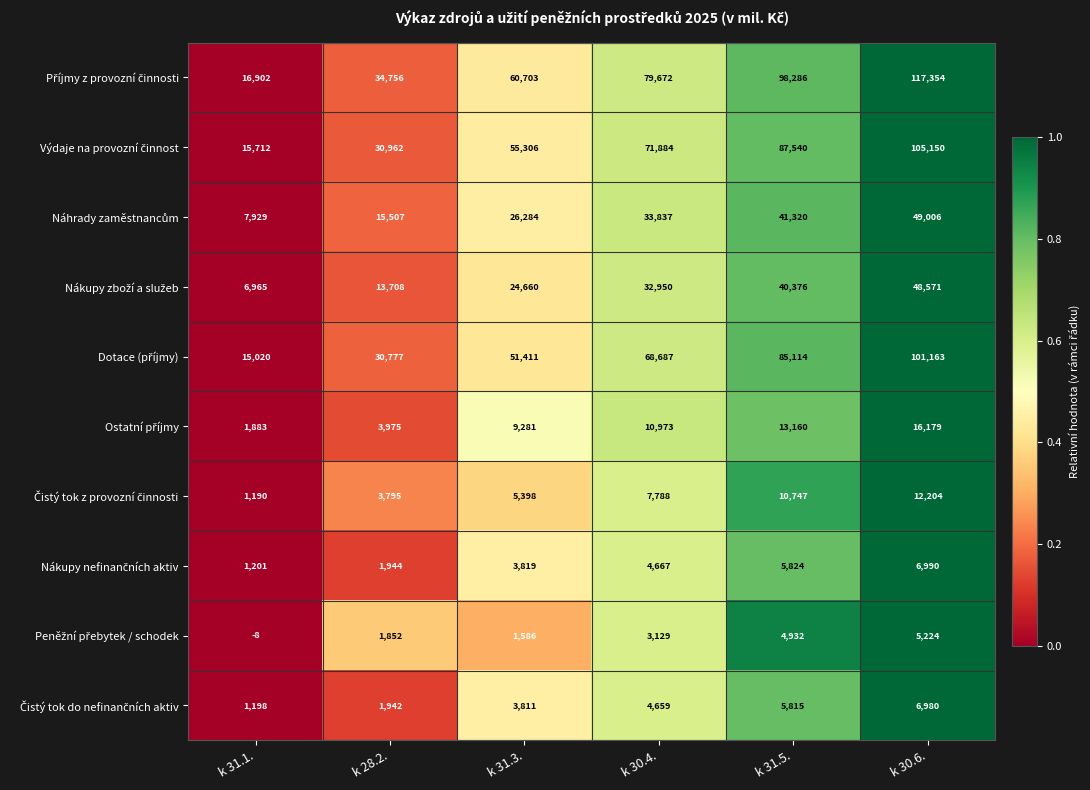

At which category is the sum across all series the highest?

k 30.6.